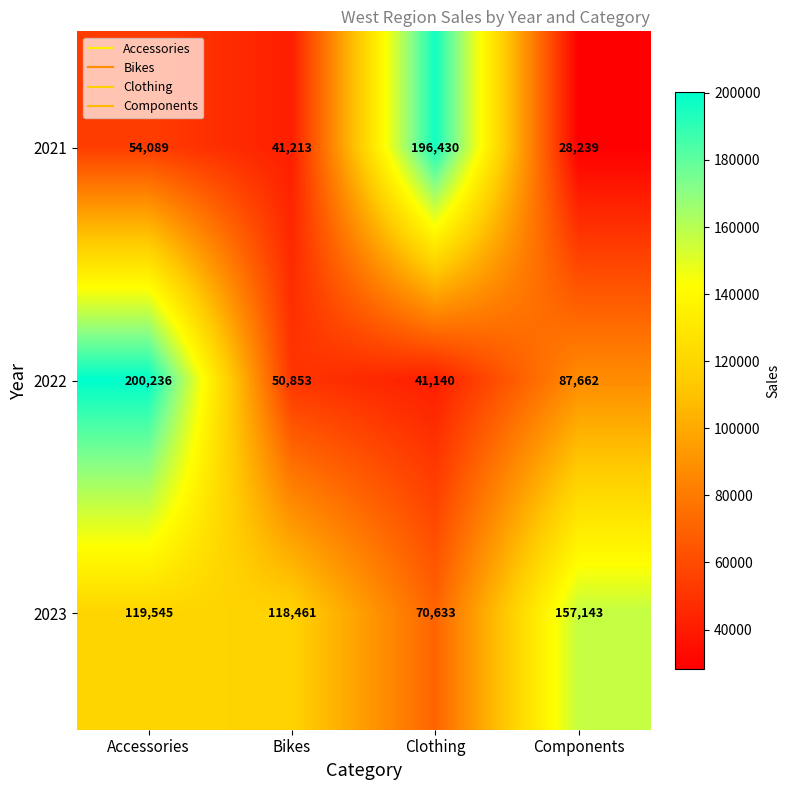

Read the 2023 value at Accessories, to the nearest 50.

119550